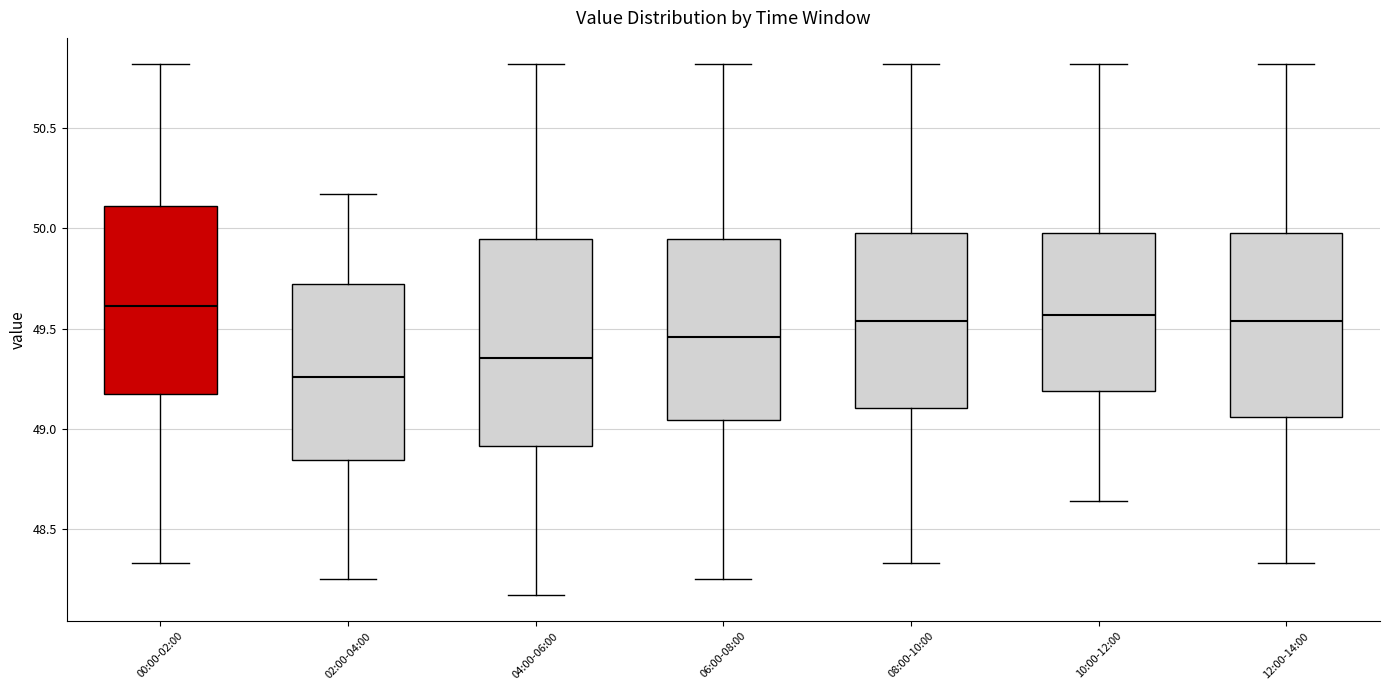

Where does the lower whisker of the box for 02:00-04:00 end on the y-axis? The values are not printed on the chart, so give them approximately, as read against the axis.

48.25